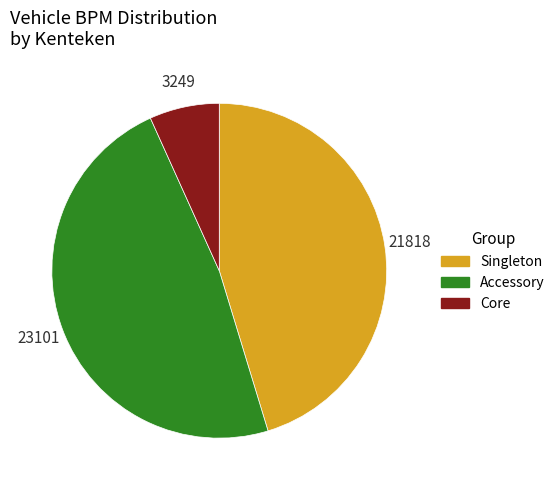

Is there any slice that represents more than half of the pie?

No